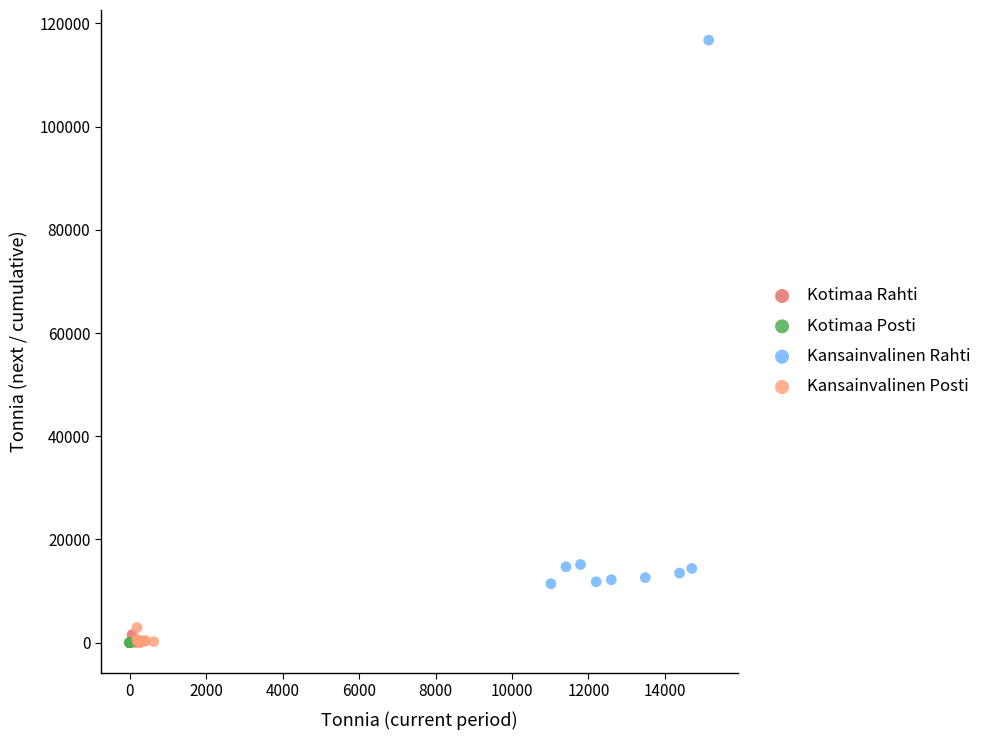

Which series contains the highest Y value?

Kansainvalinen Rahti